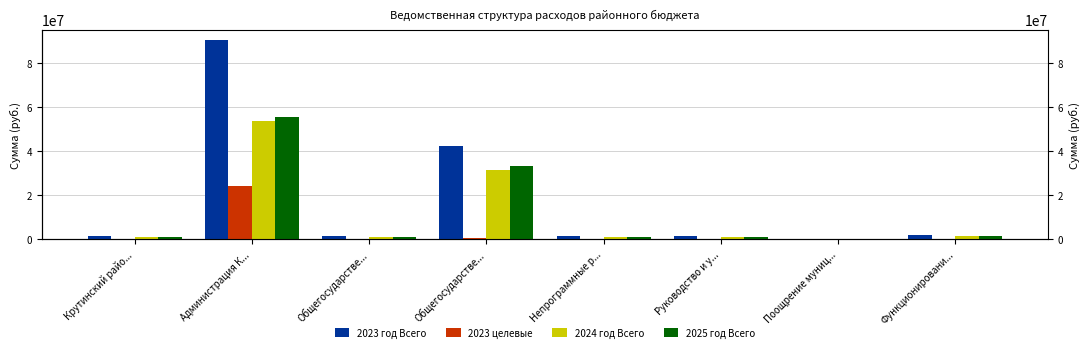

True or false: 2023 год Всего has a value of 2025426.8 at Крутинский райо....

False